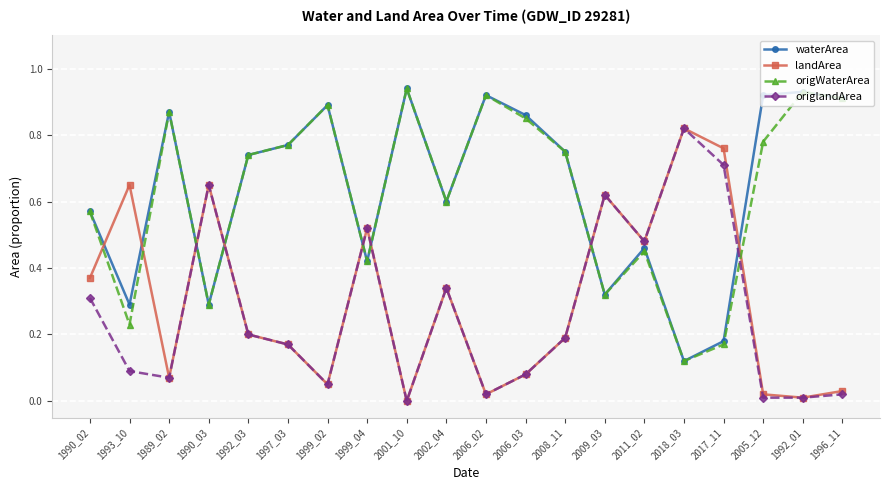

Is the value of origWaterArea at 2006_03 greater than the value of waterArea at 2001_10?

No